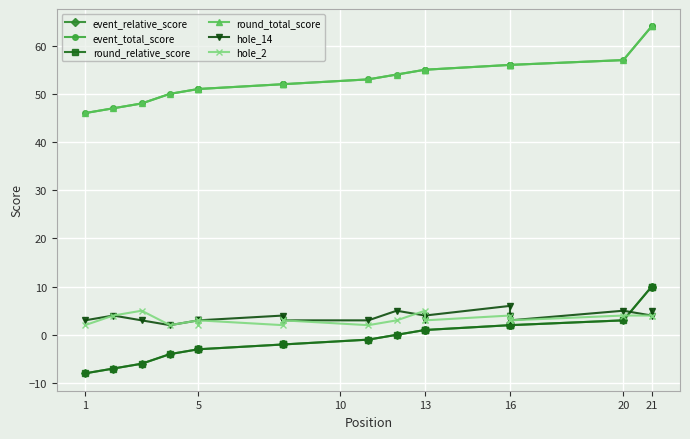

The event_total_score series shows 69 at 10. True or false?

False